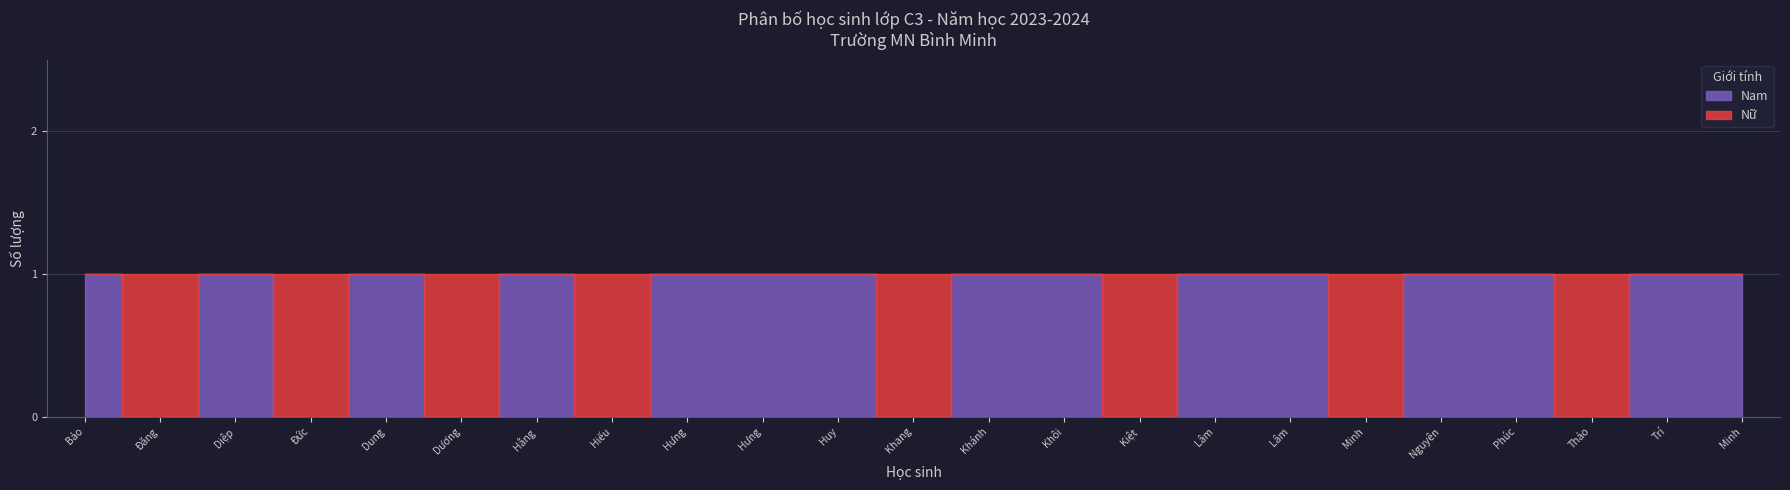

Where is the first local minimum for Nam?

Đăng